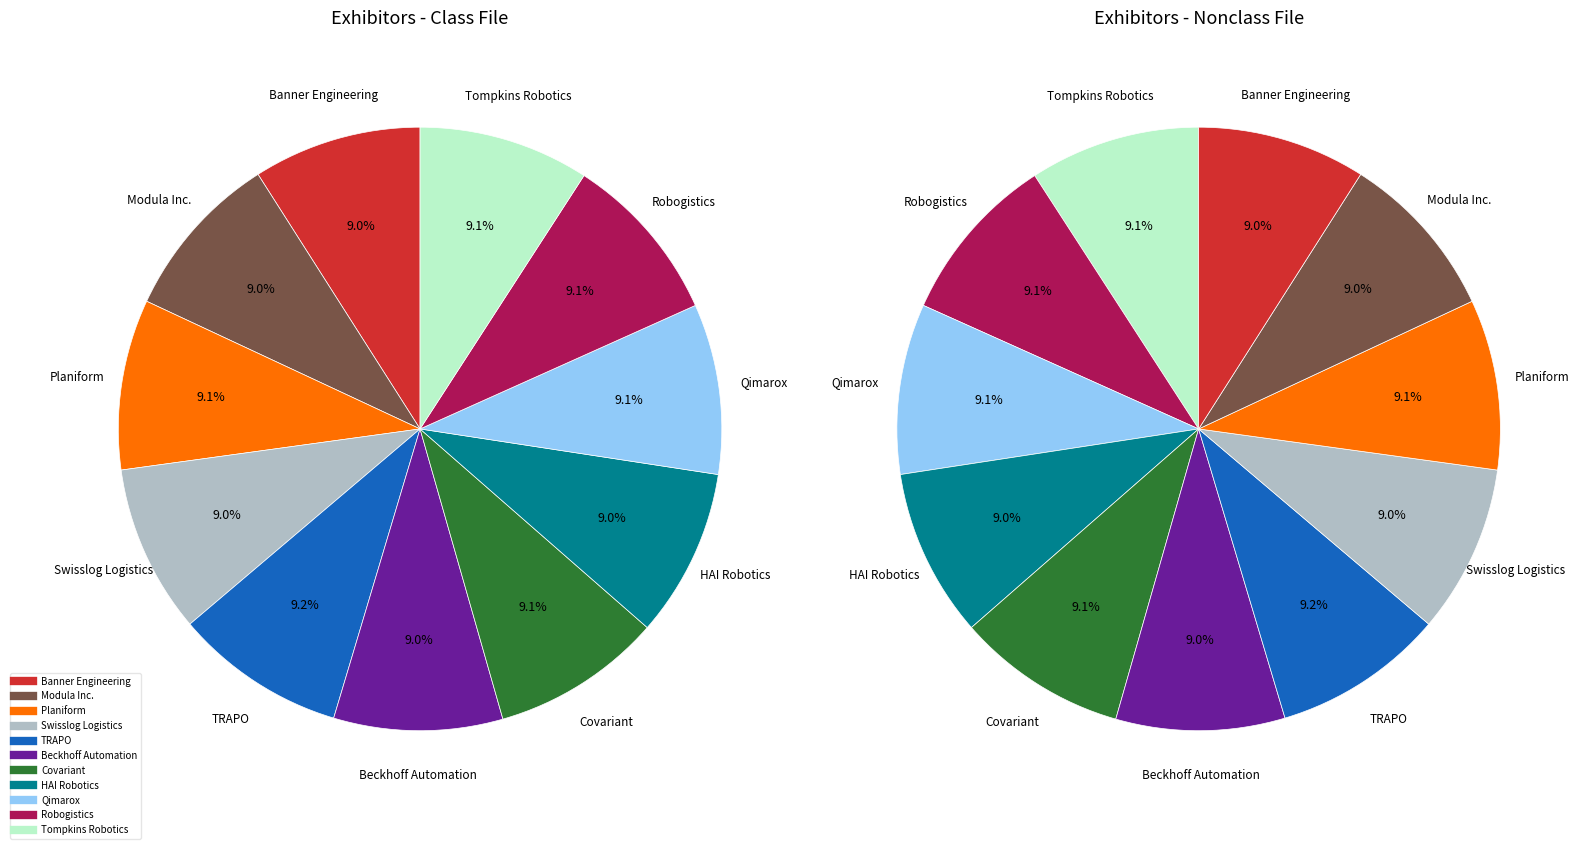

Does Planiform represent more than half of the total?

No